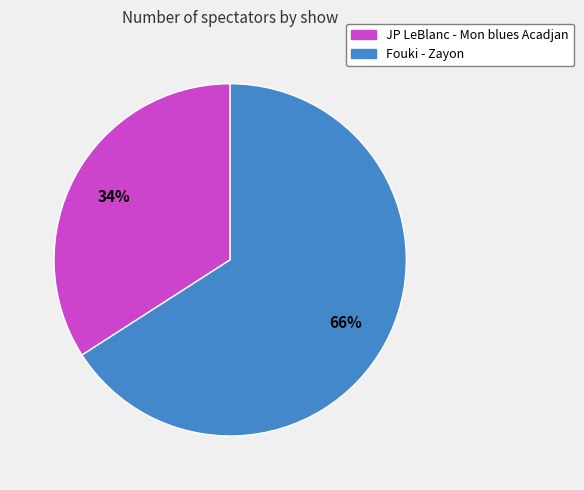

What percentage is the JP LeBlanc - Mon blues Acadjan slice, to the nearest percent?

34%